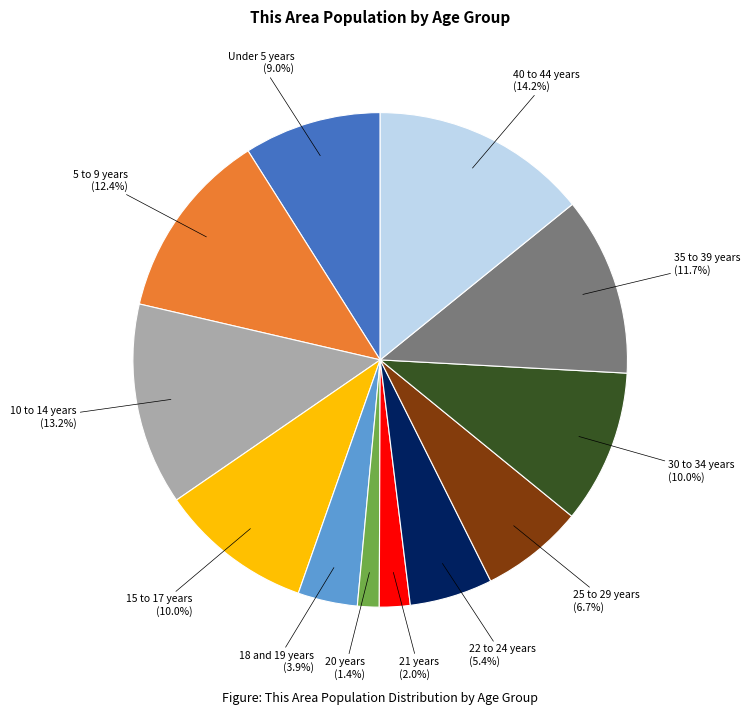

What is the smallest slice in the pie chart?

20 years